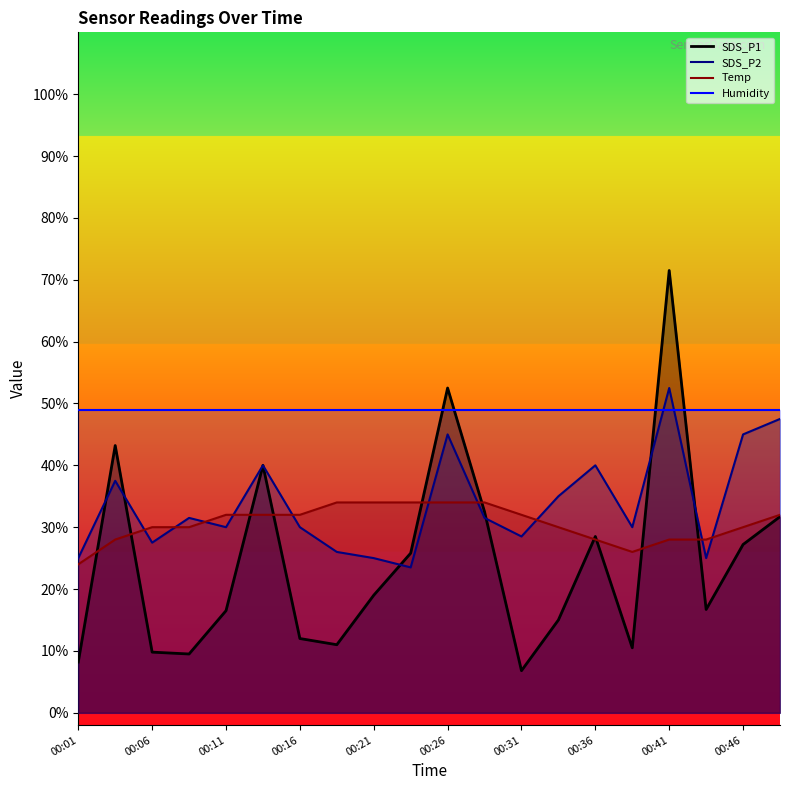

True or false: Temp line and Humidity line intersect in this chart.

False